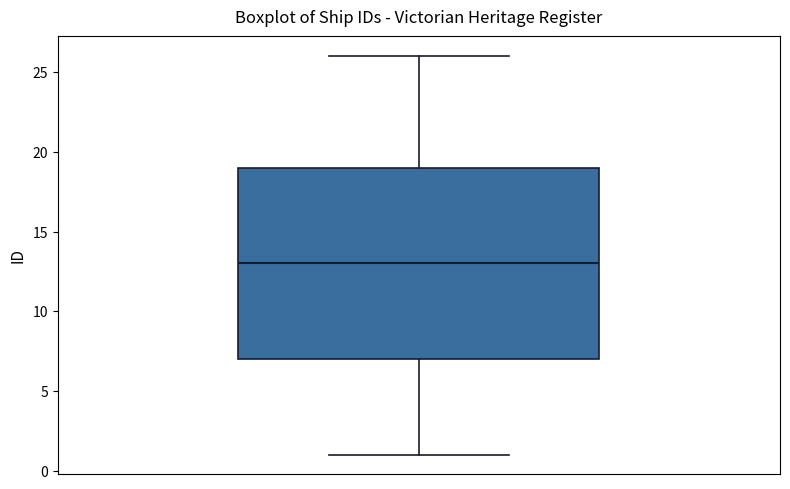

Where is the lower edge of the box on the y-axis? The values are not printed on the chart, so give them approximately, as read against the axis.

7